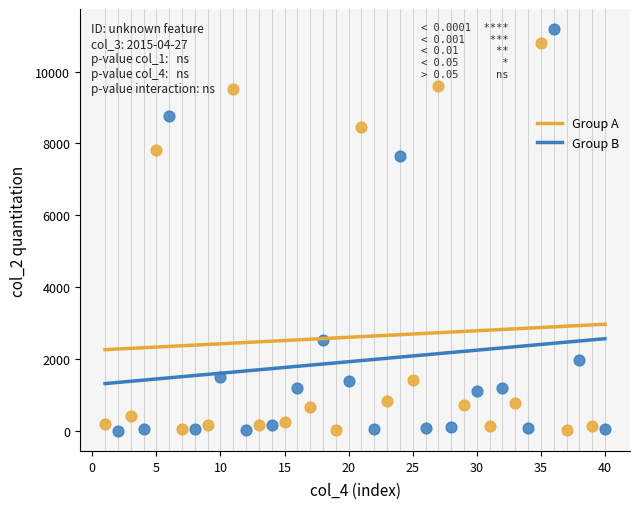

Which series has the widest spread of Y values?

Group B